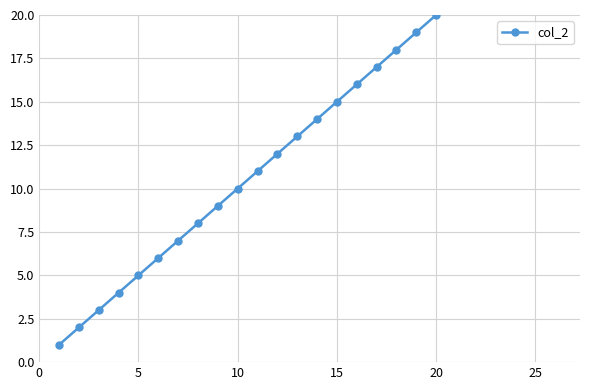

What is the smallest value displayed?

1